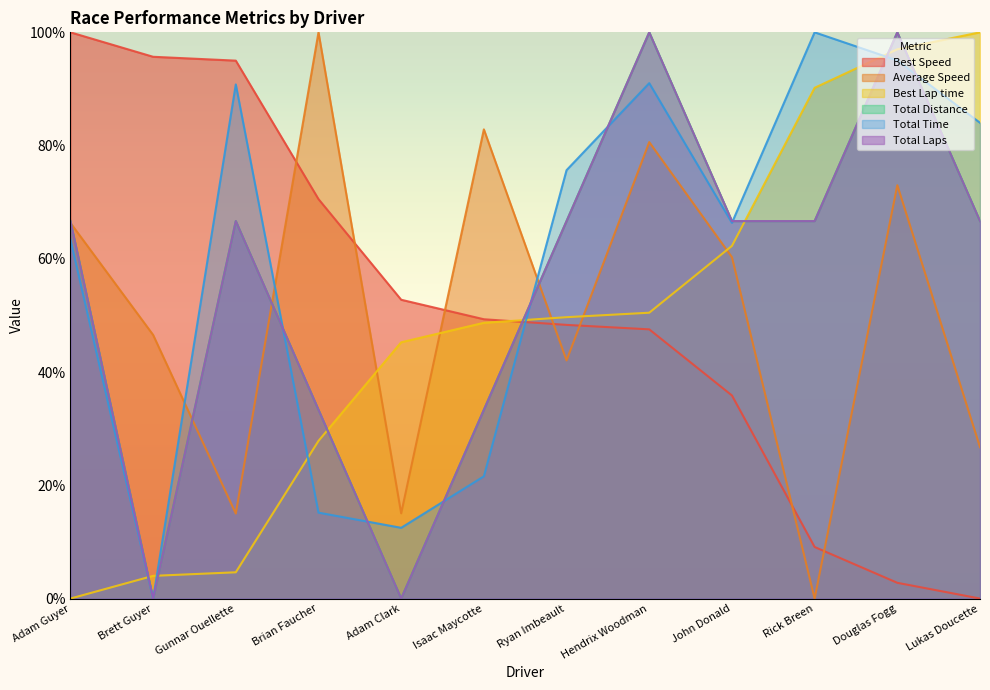

At how many categories does at least one series exceed 44?

12